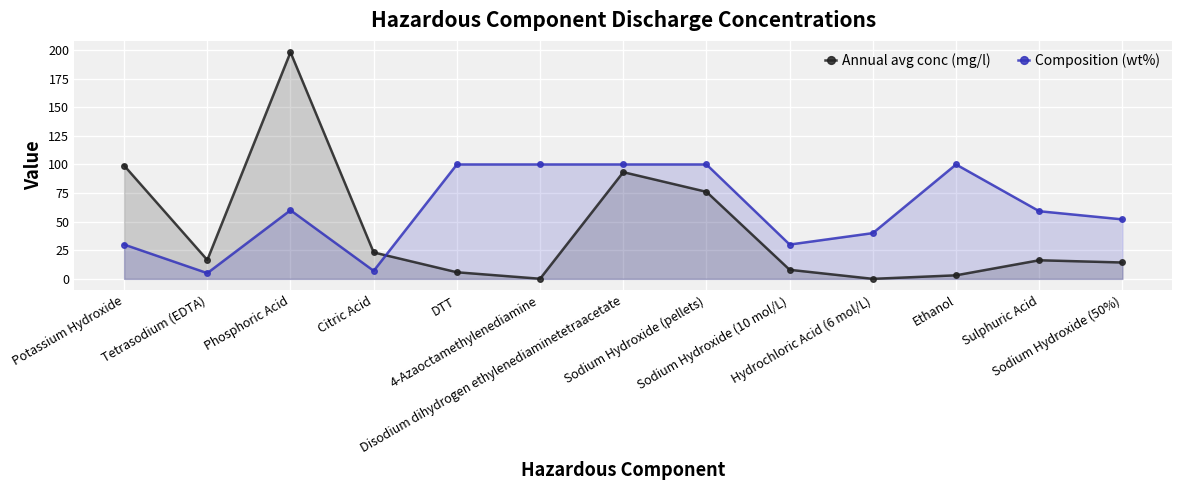

How many lines are shown in the chart?

2